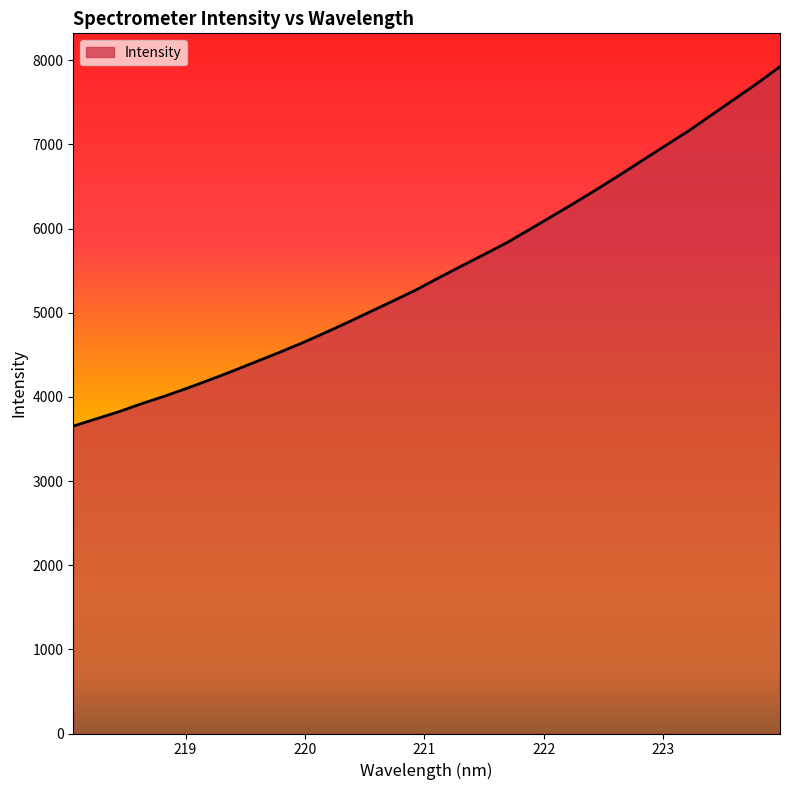

What is the minimum value shown in the chart?

3652.7